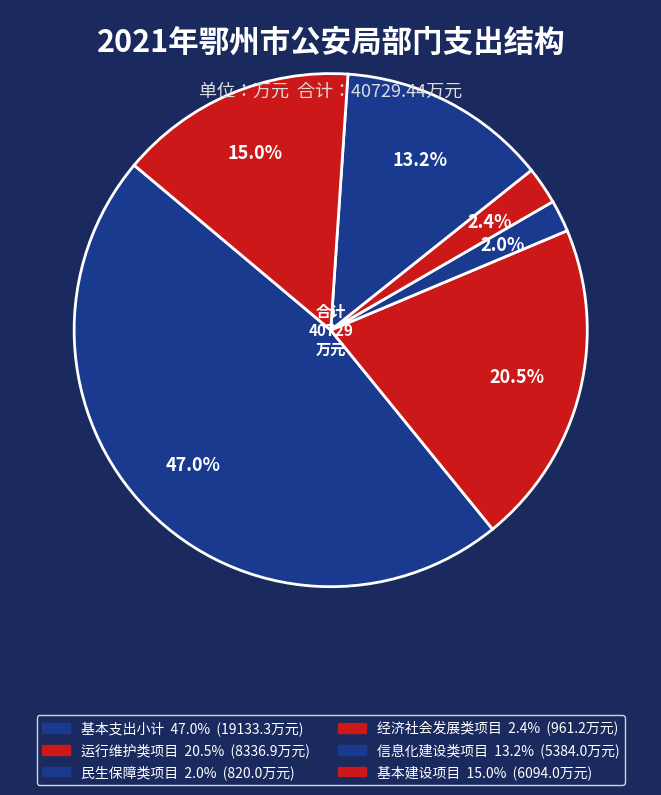

How many segments does this pie chart have?

6